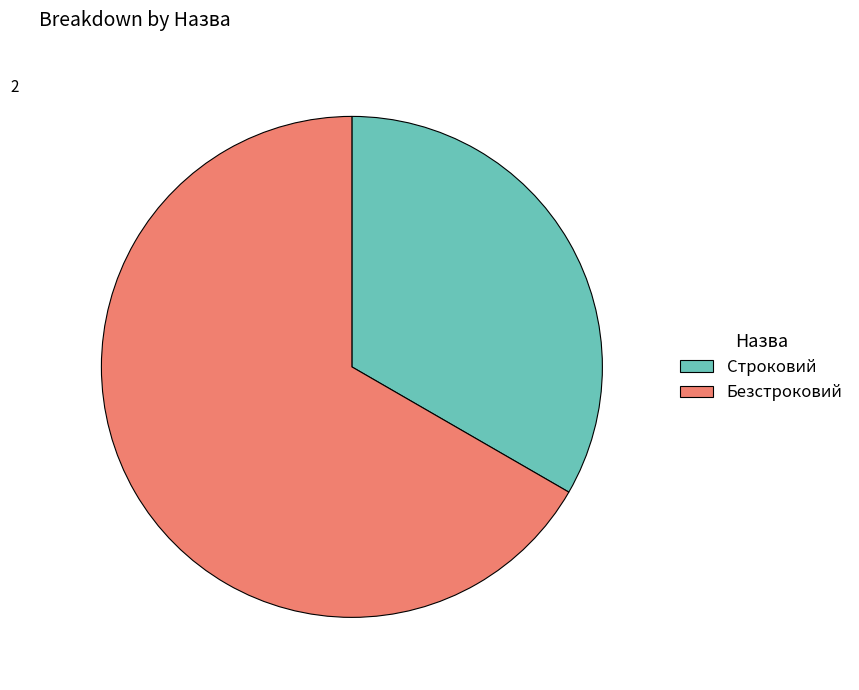

Rank the categories by value from lowest to highest.

Строковий, Безстроковий